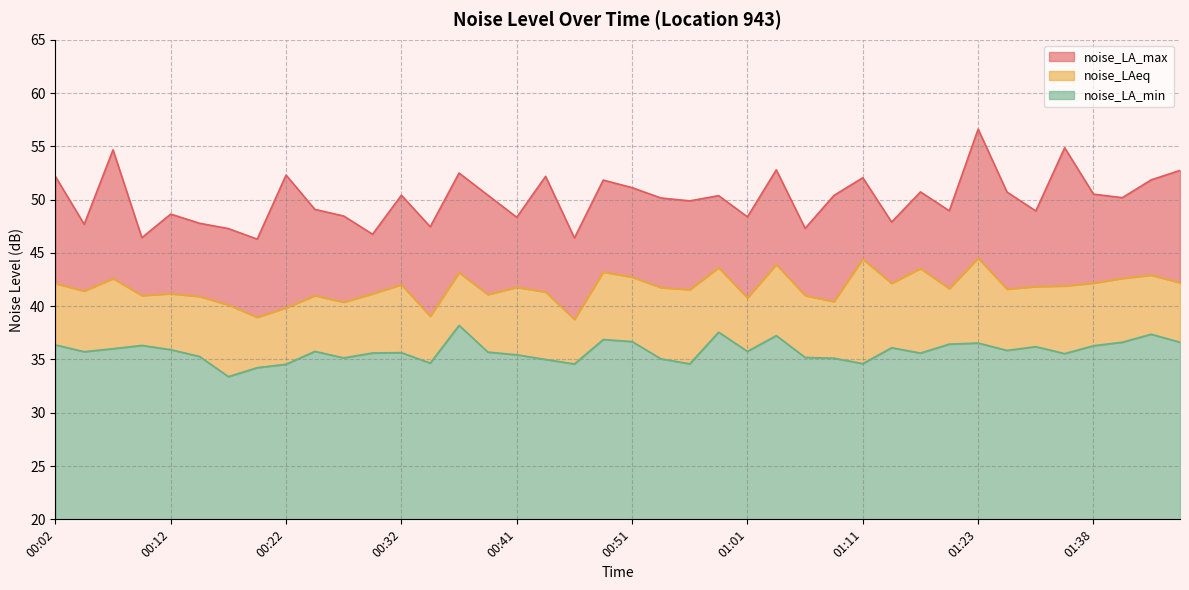

True or false: noise_LAeq and noise_LA_min intersect in this chart.

False